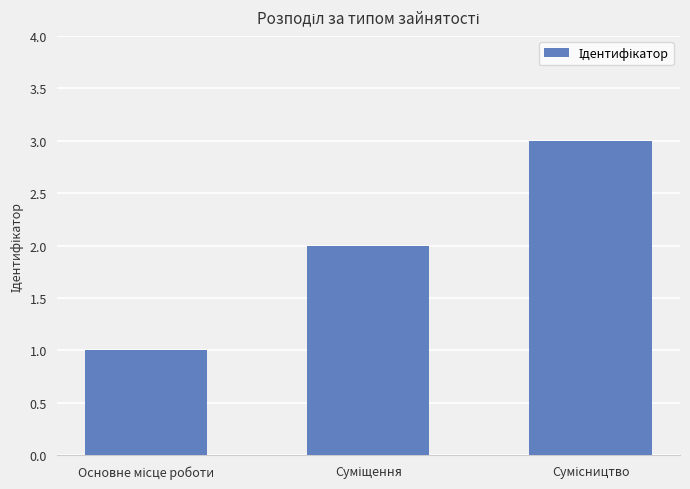

What is the maximum value shown in the chart?

3